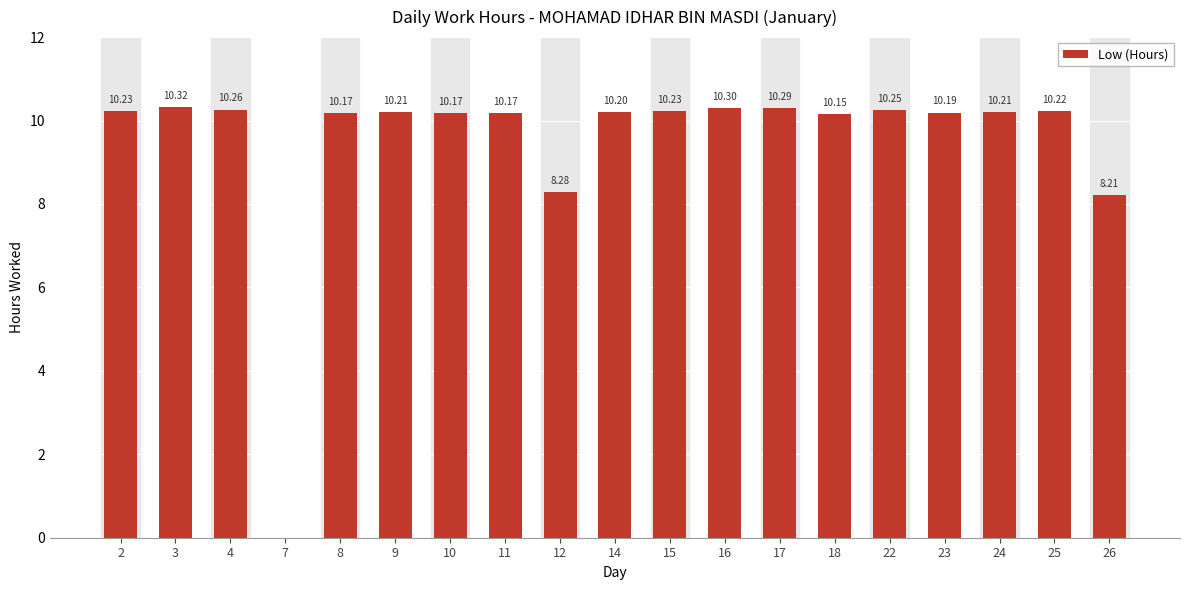

Which has a higher value, 23 or 7?

23